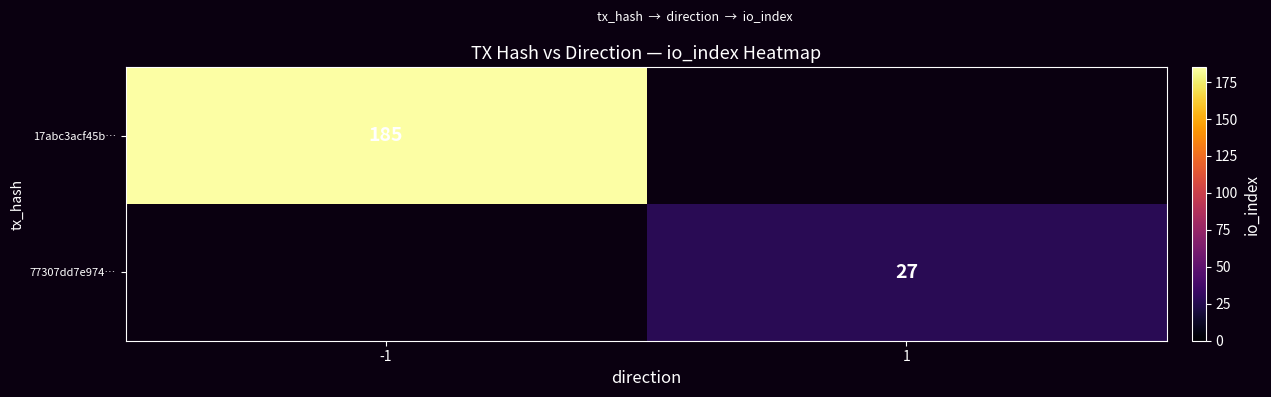

Is it true that 77307dd7e974… equals 40.9 at 1?

False